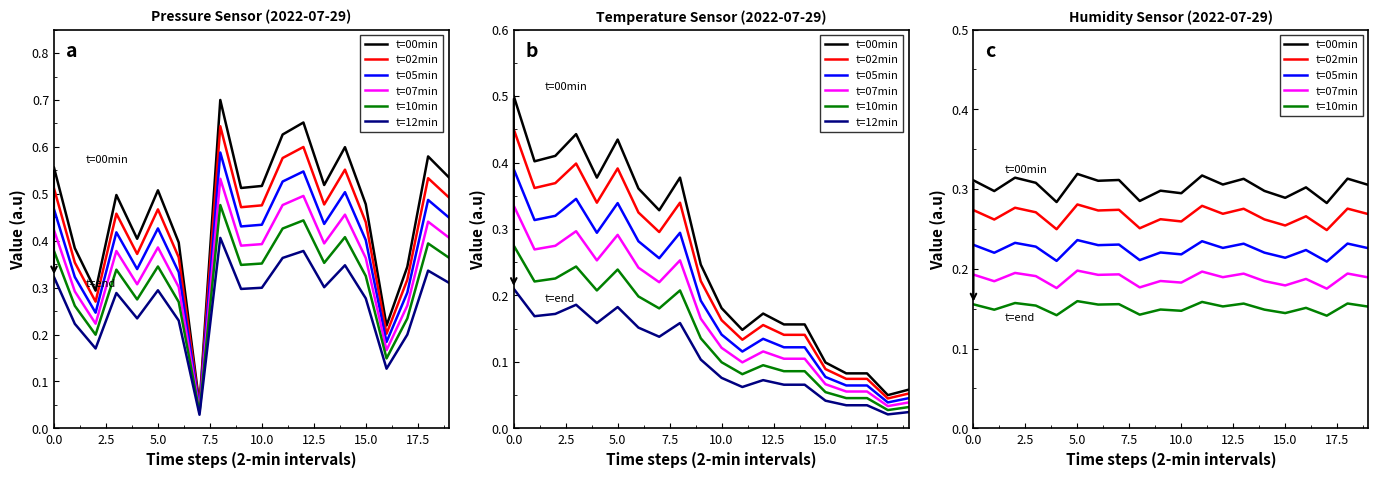

What is the sum of all t=00min values?

6.1